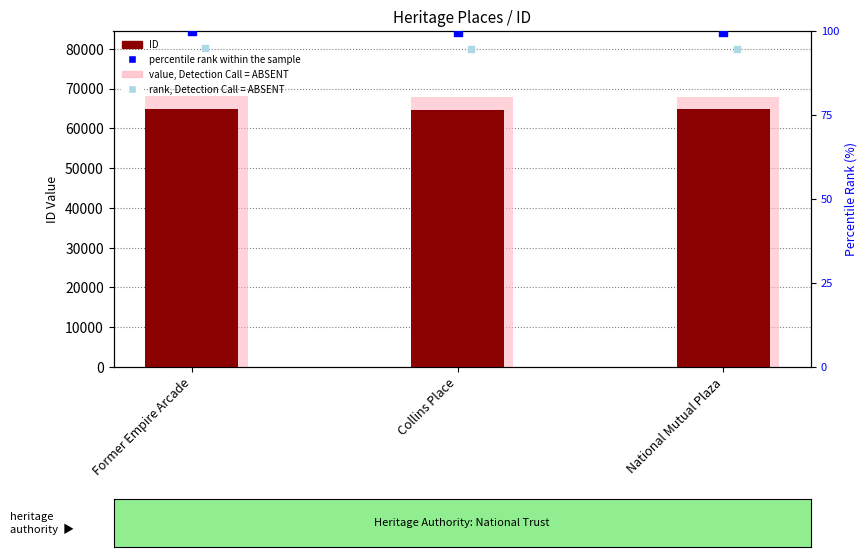

Which series contains the lowest Y value?

rank, Detection Call = ABSENT